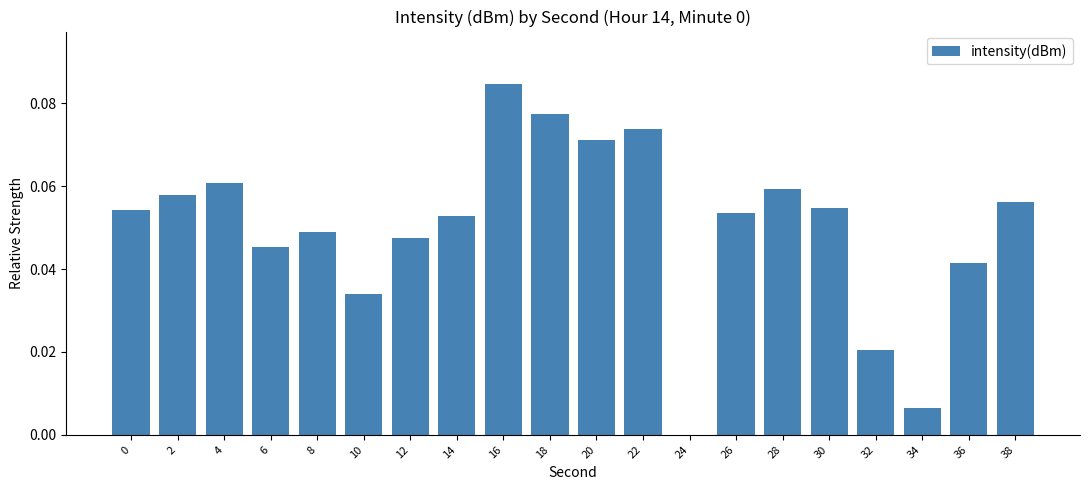

How many series are shown in this chart?

1